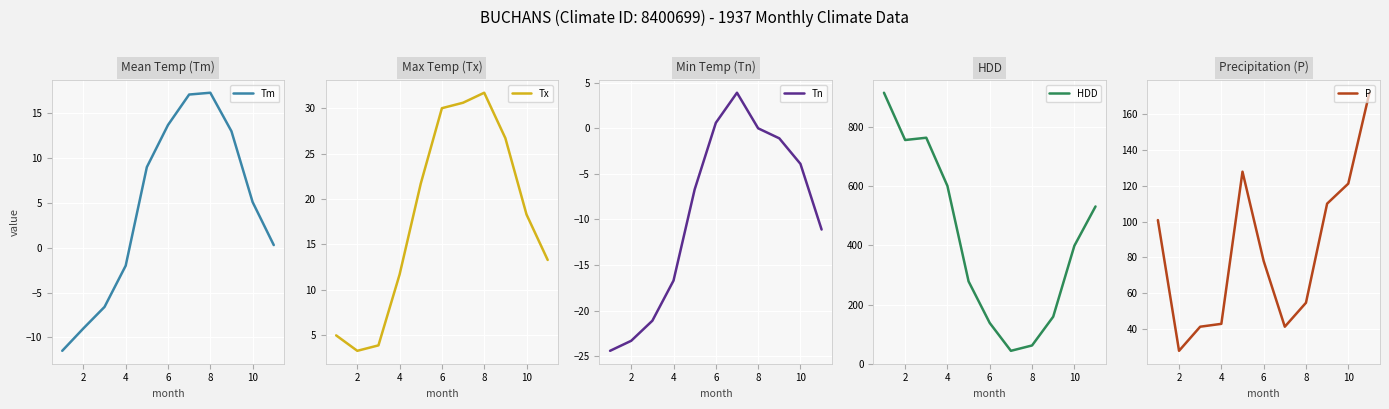

True or false: P and Tn intersect in this chart.

False